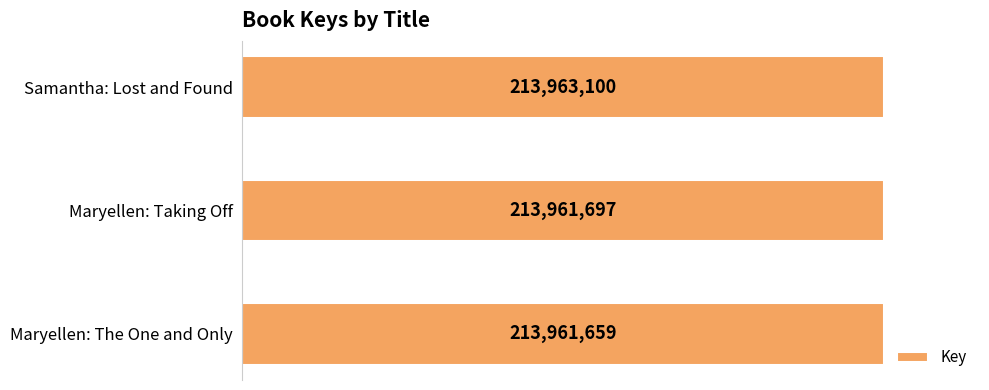

Rank the categories by value from lowest to highest.

Maryellen: The One and Only, Maryellen: Taking Off, Samantha: Lost and Found